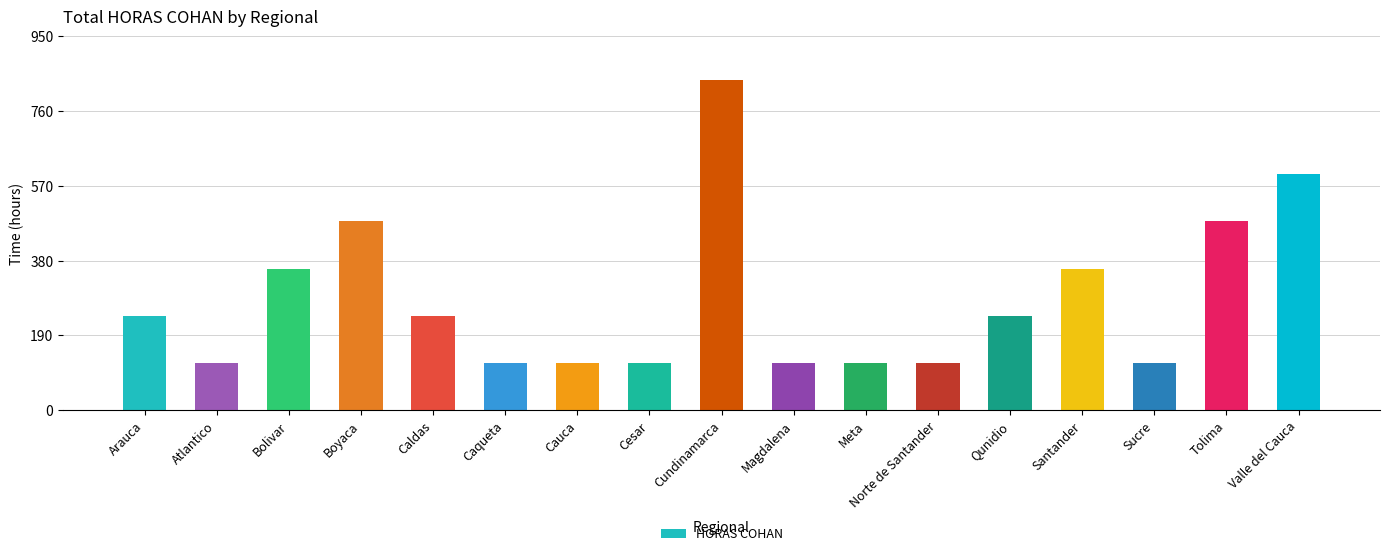

What is the label of the 4th bar from the right?

Santander